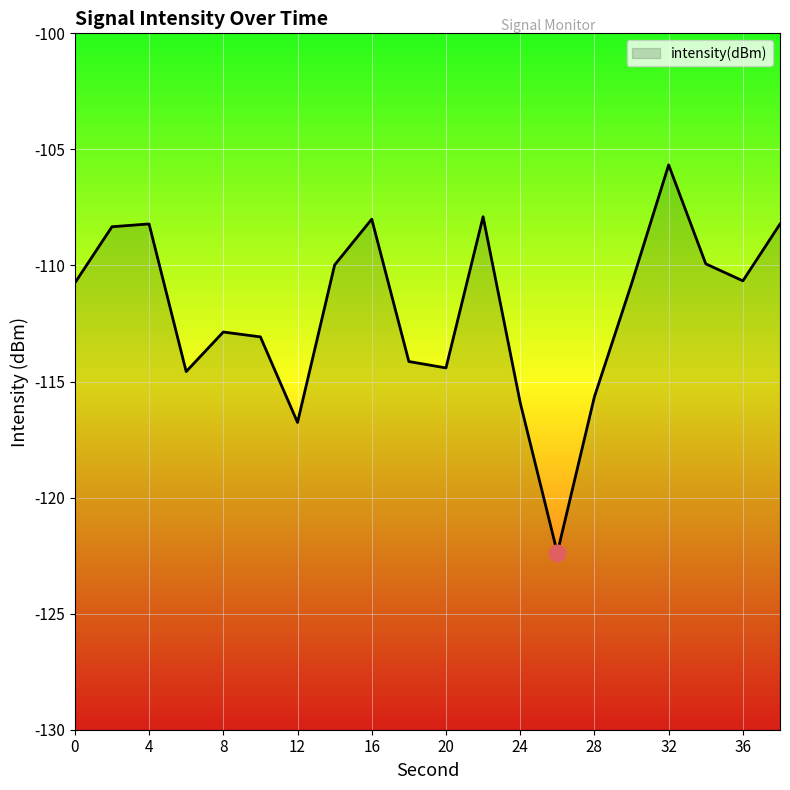

Rank the categories by value from highest to lowest.

32, 22, 16, 4, 38, 2, 34, 14, 36, 0, 30, 8, 10, 18, 20, 6, 28, 24, 12, 26